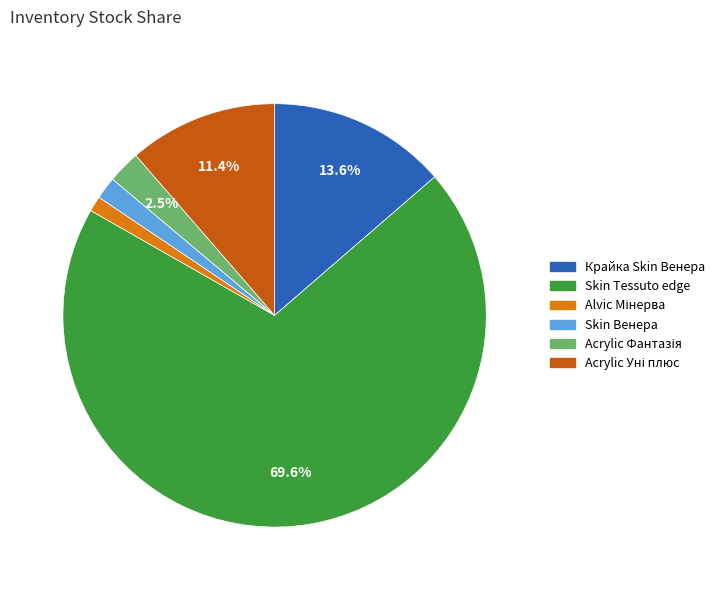

How many slices are in this pie chart?

6